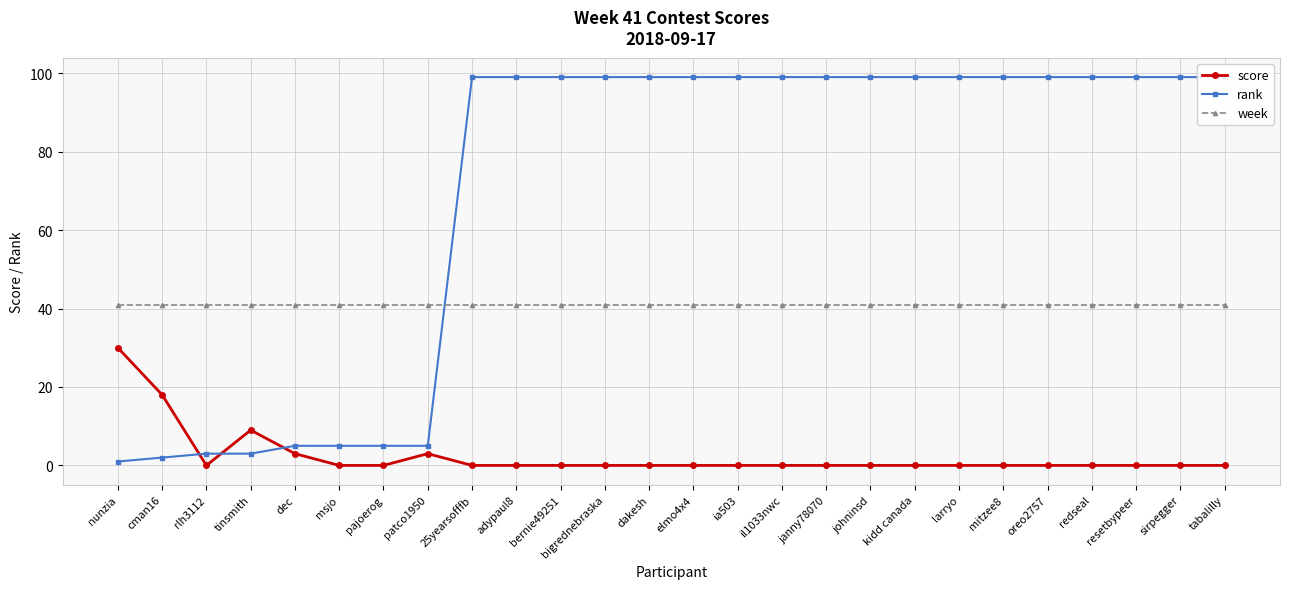

Is it true that week equals 41 at nunzia?

True